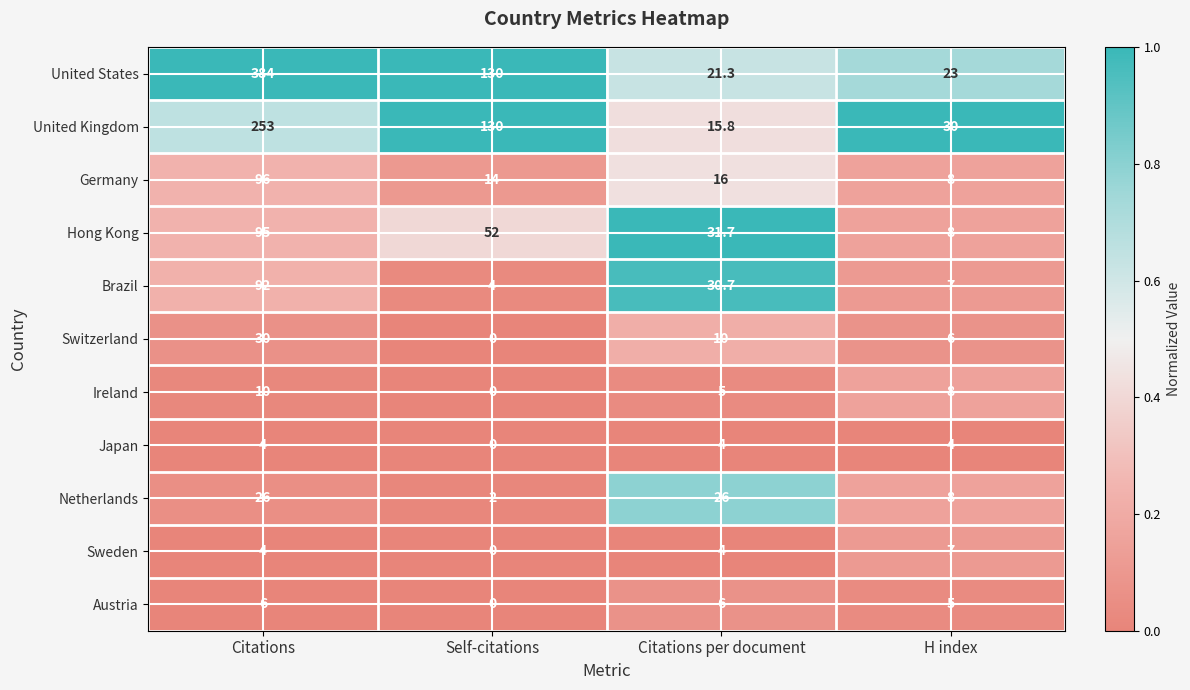

Is it true that Brazil equals 7.0 at H index?

True